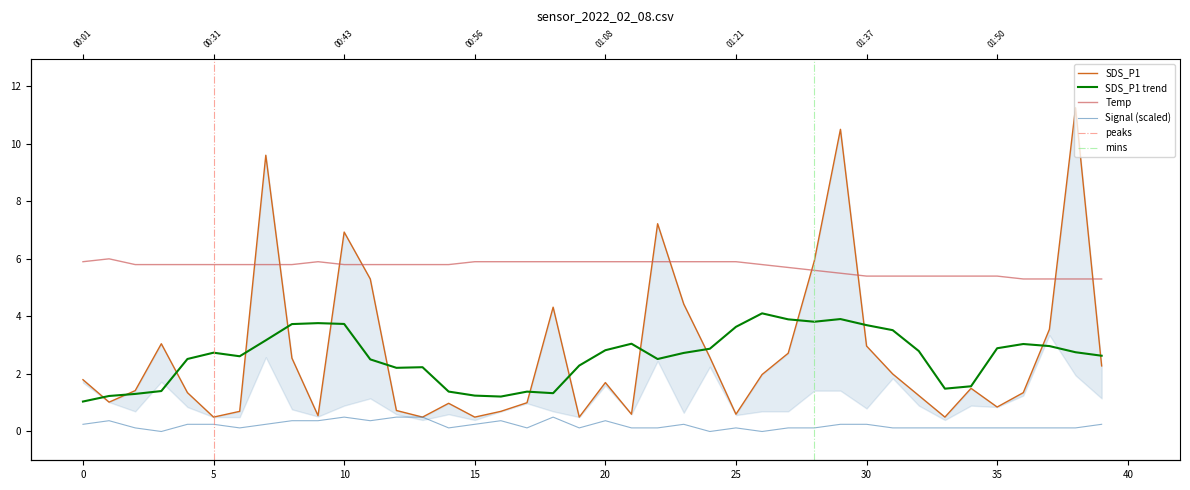

Which series has the largest range (max minus min)?

SDS_P1